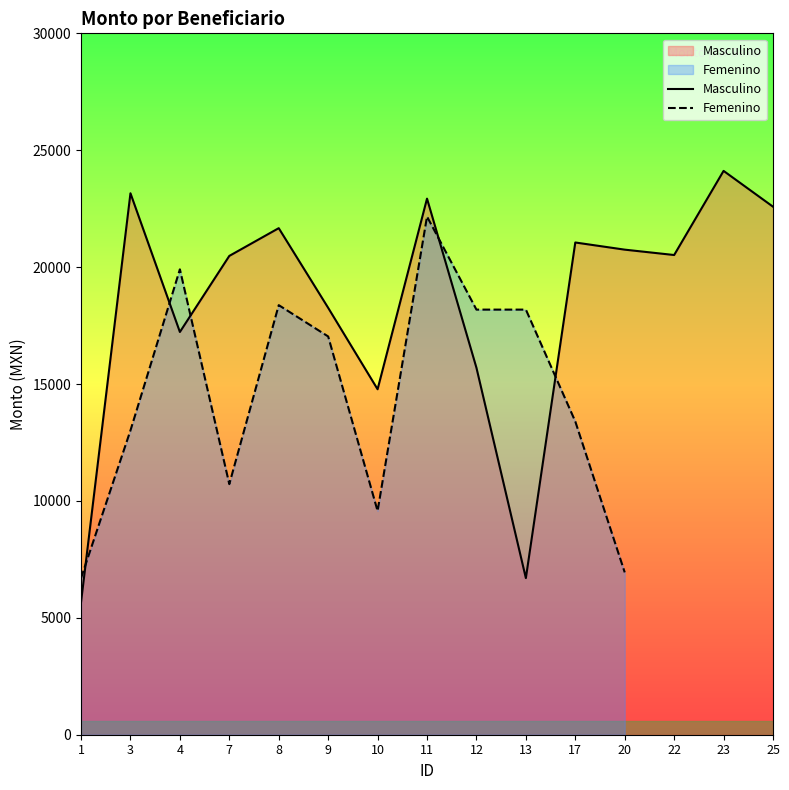

True or false: Femenino has a value of 30972.8 at 4.

False